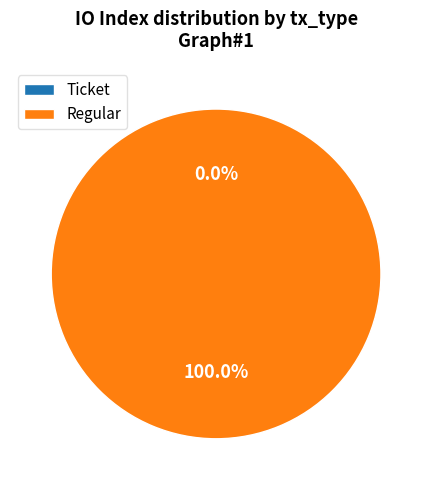

True or false: Regular accounts for 88% of the total.

False